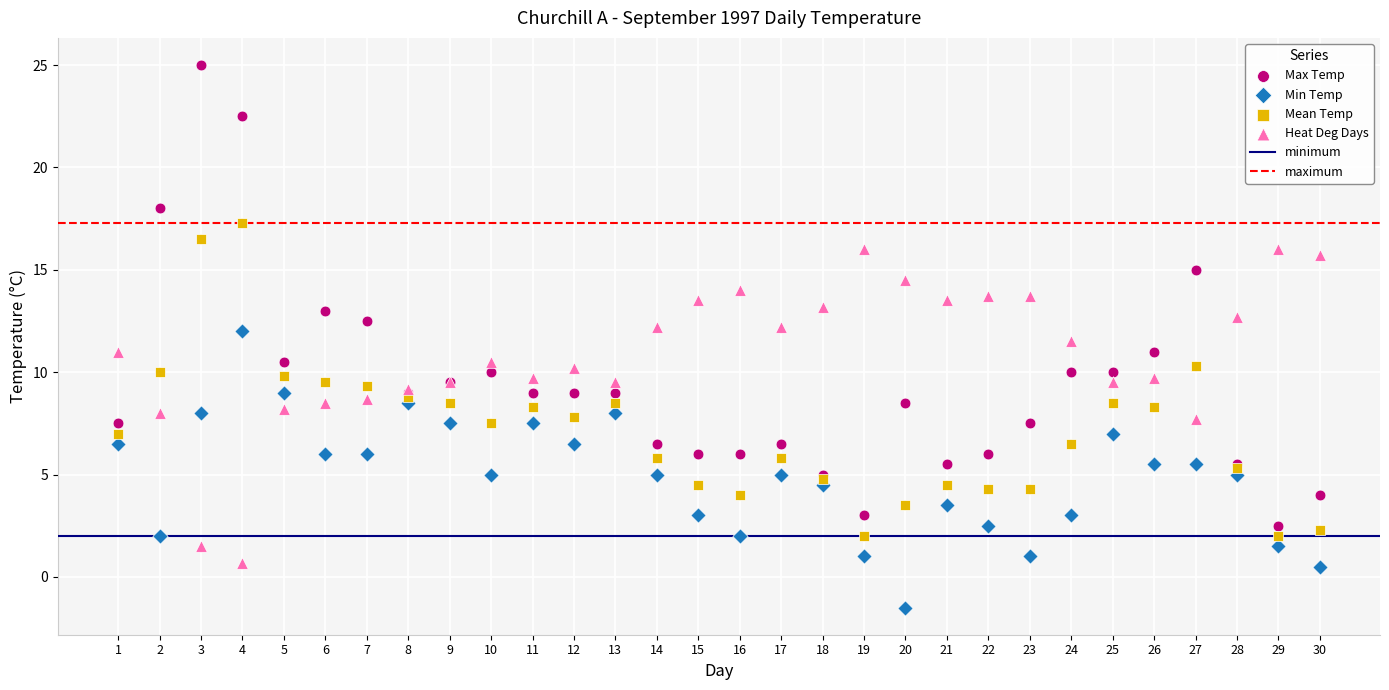

Which series contains the lowest Y value?

Min Temp